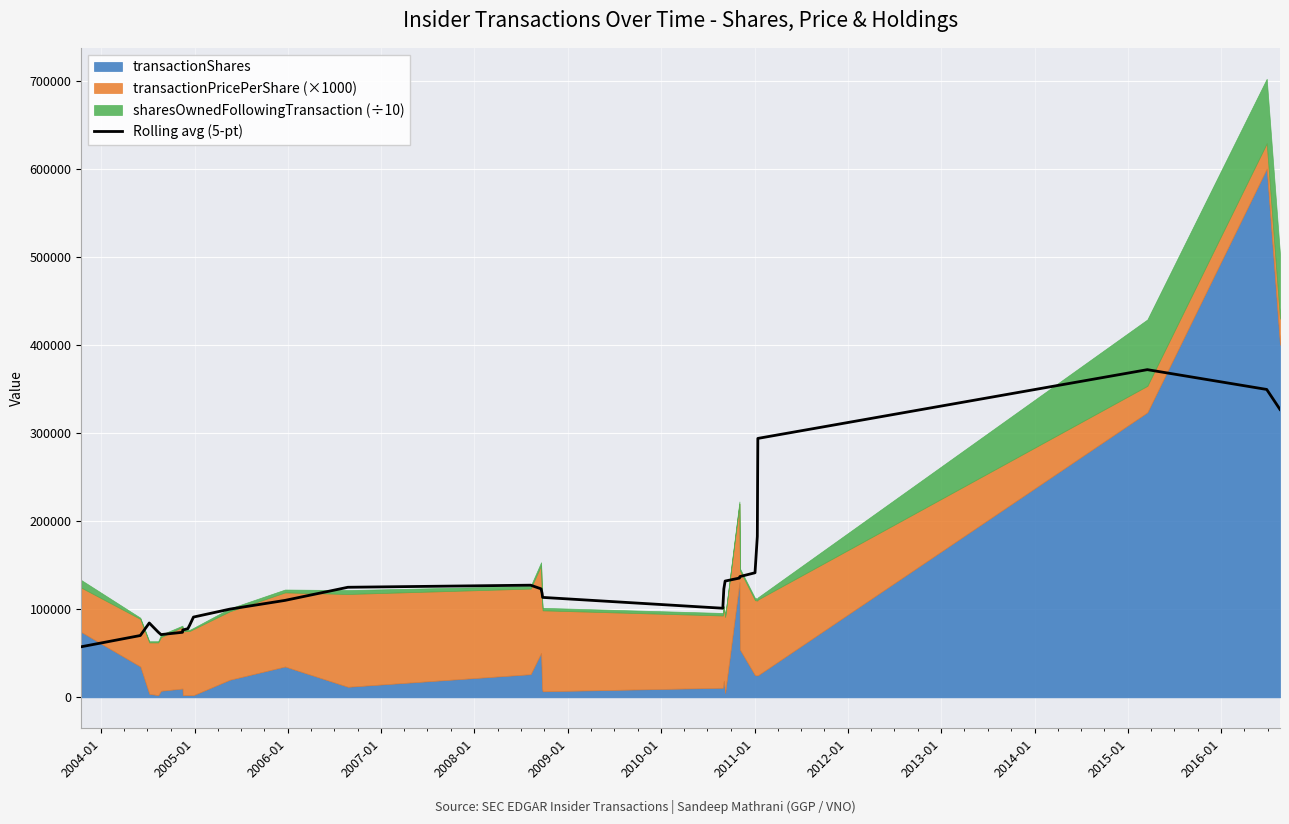

What is the minimum value for Rolling avg (5-pt)?

57439.7